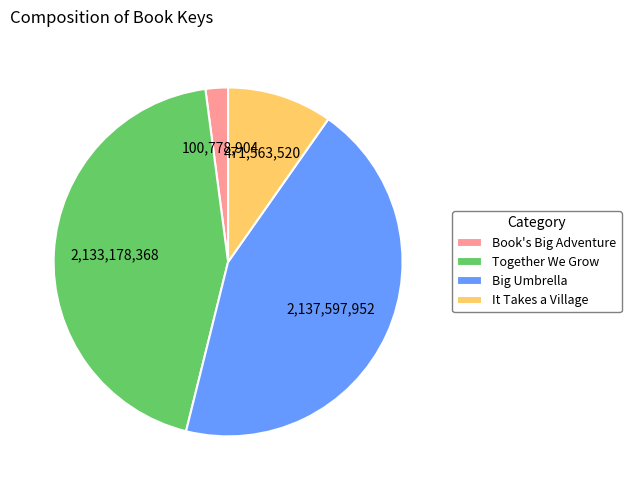

Do Big Umbrella and It Takes a Village together represent more than half of the pie?

Yes